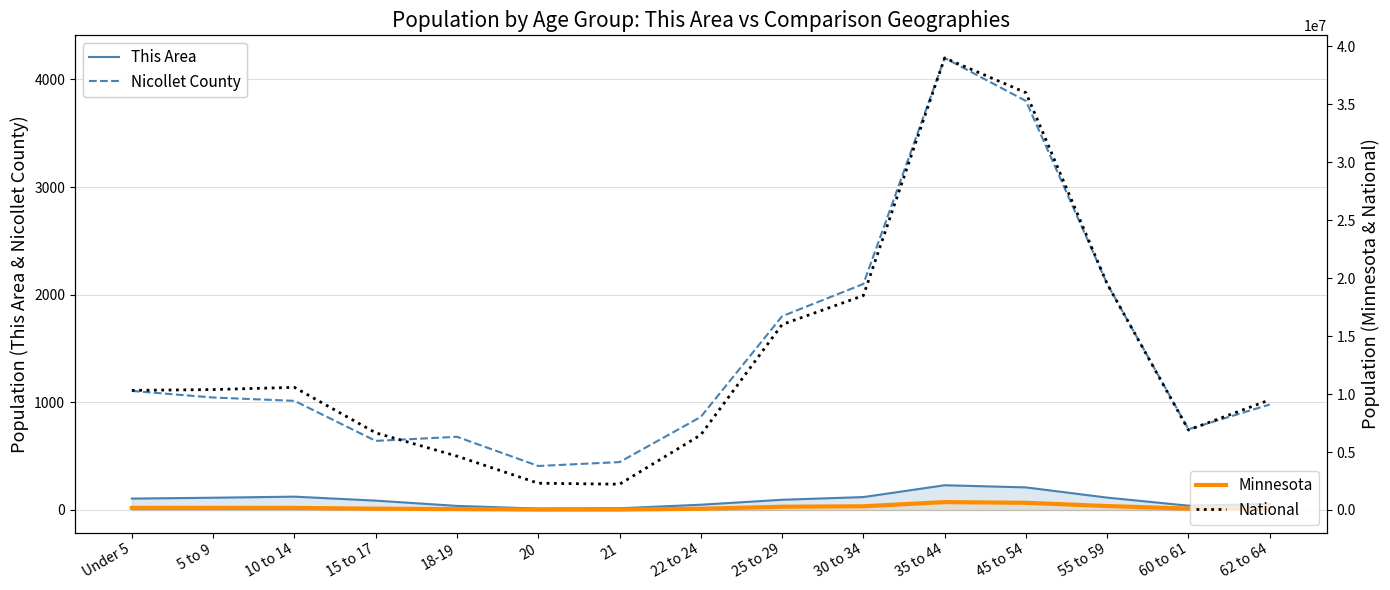

Which series changed the most between 10 to 14 and 20?

National